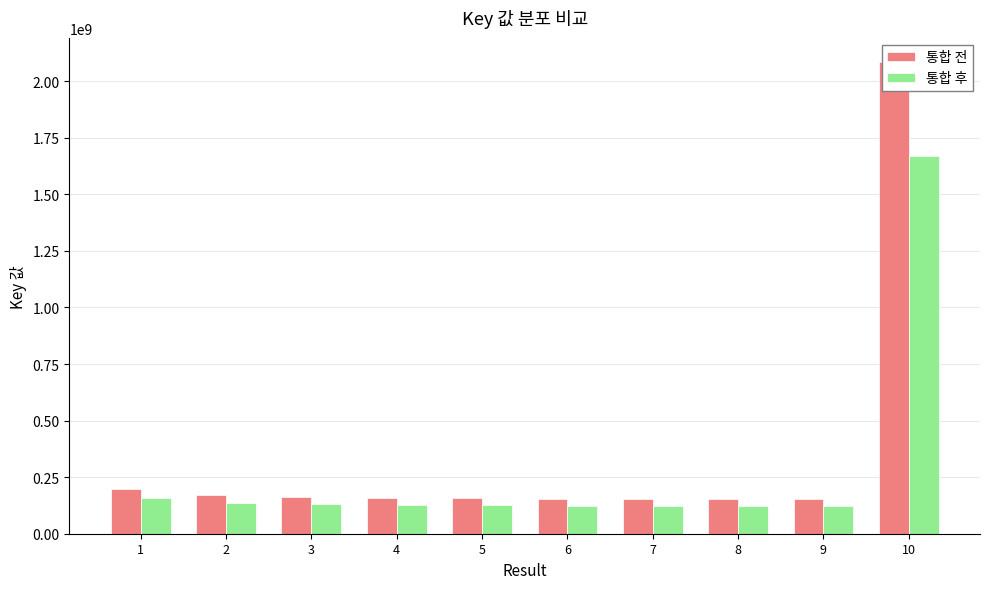

At which category is the sum across all series the highest?

10